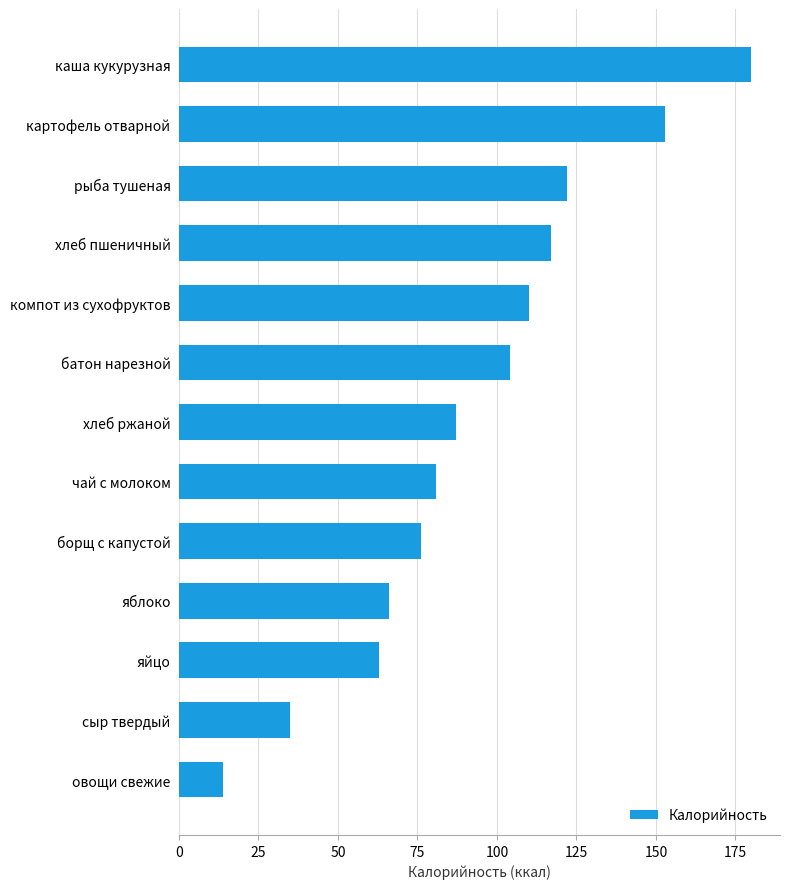

What is the average value?

93